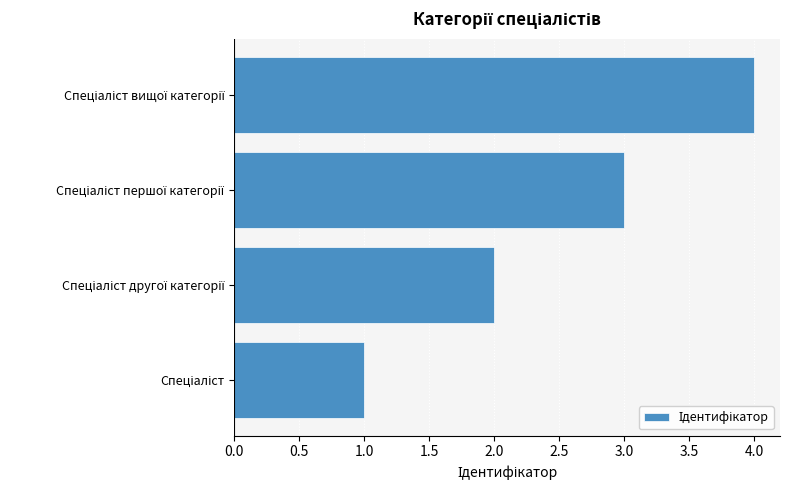

What is the greatest value displayed?

4